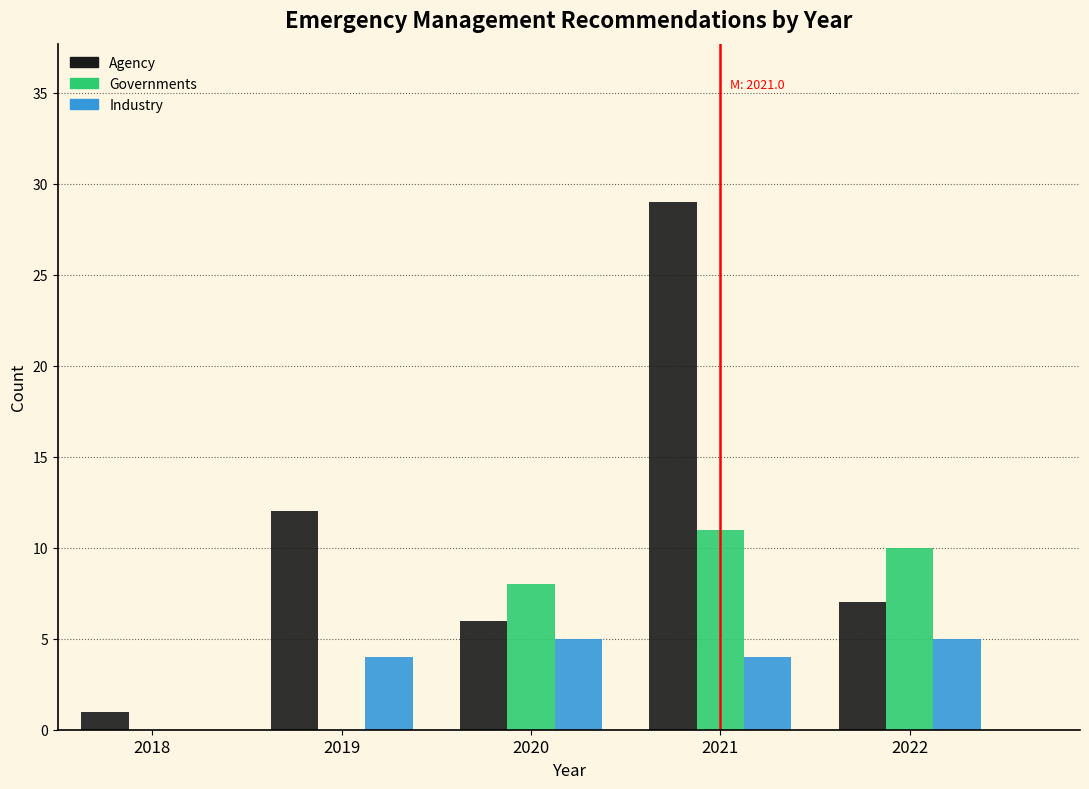

Reading right to left, what are all the values shown in this chart?

Agency: 2022=7	2021=29	2020=6	2019=12	2018=1
Governments: 2022=10	2021=11	2020=8	2019=0	2018=0
Industry: 2022=5	2021=4	2020=5	2019=4	2018=0